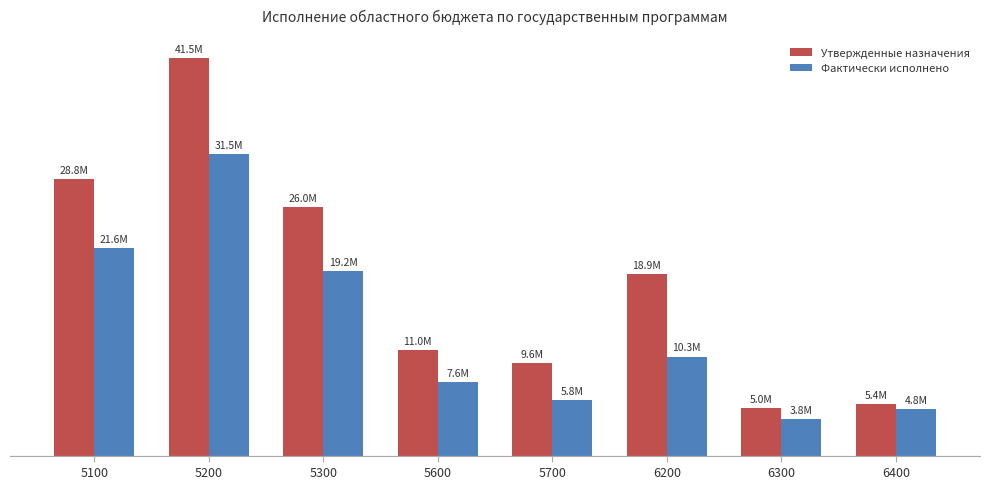

Which series has the widest spread of values?

Утвержденные назначения